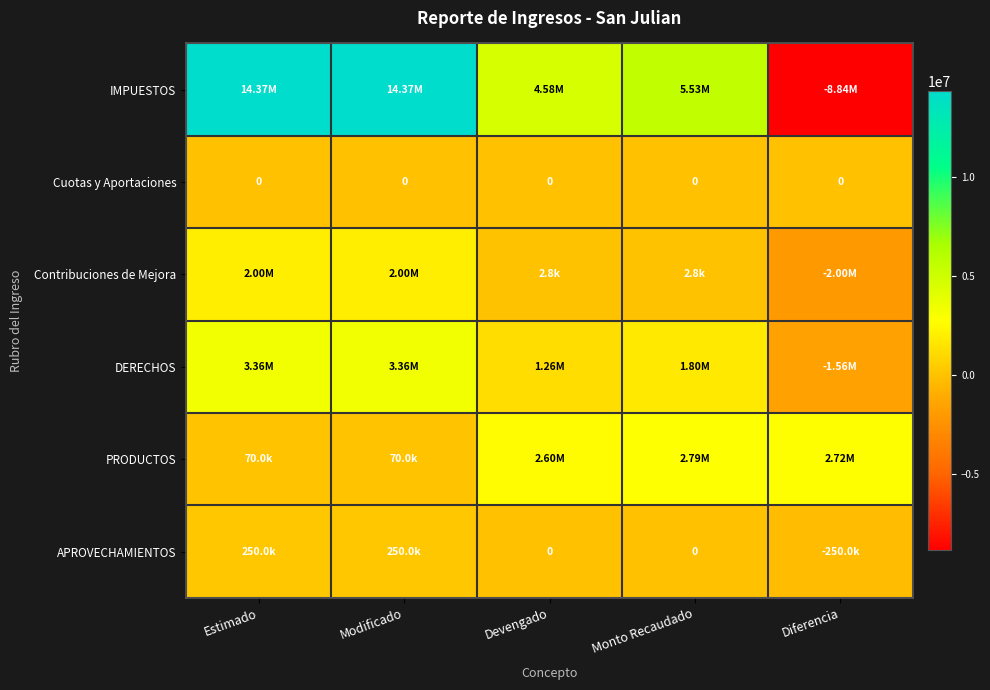

What is the greatest value displayed?

14368000.0